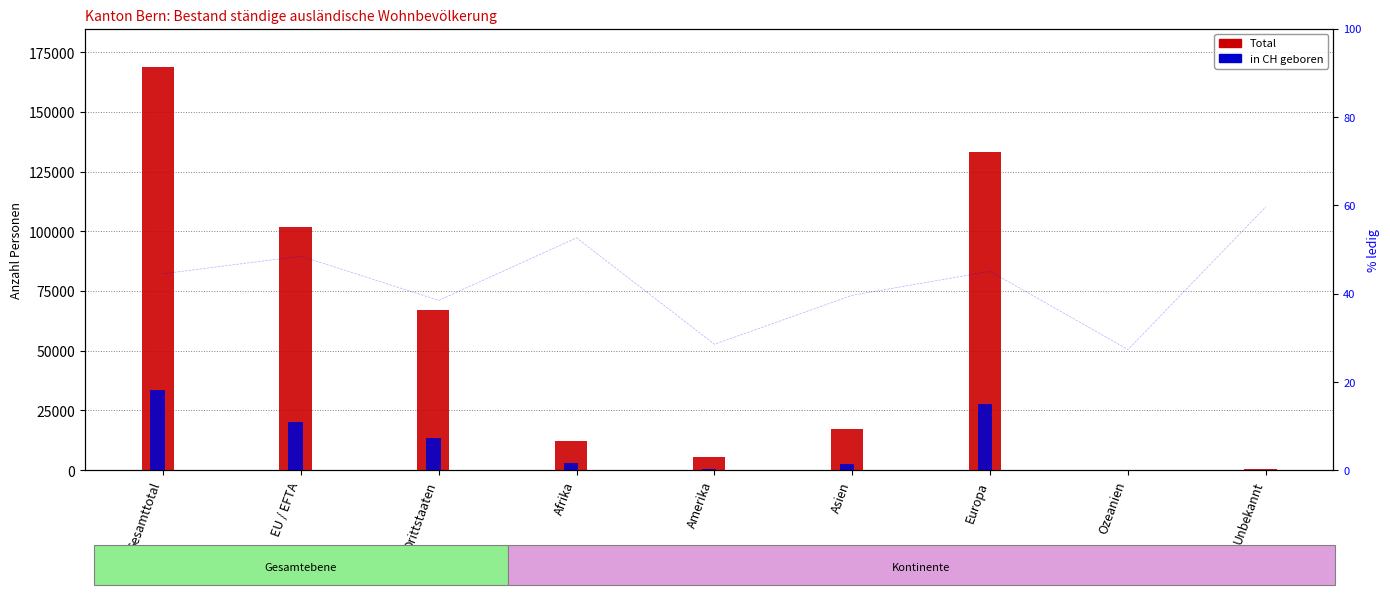

What is the label of the 3rd bar from the right?

Europa